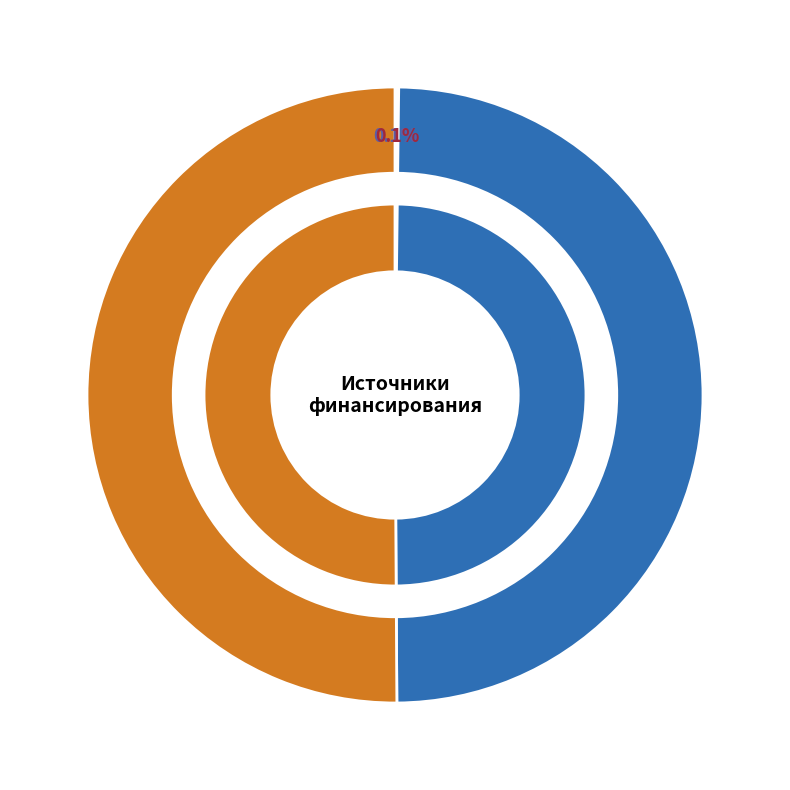

The Уменьшение прочих остатков денежных средств slice represents 50% of the pie. True or false?

True